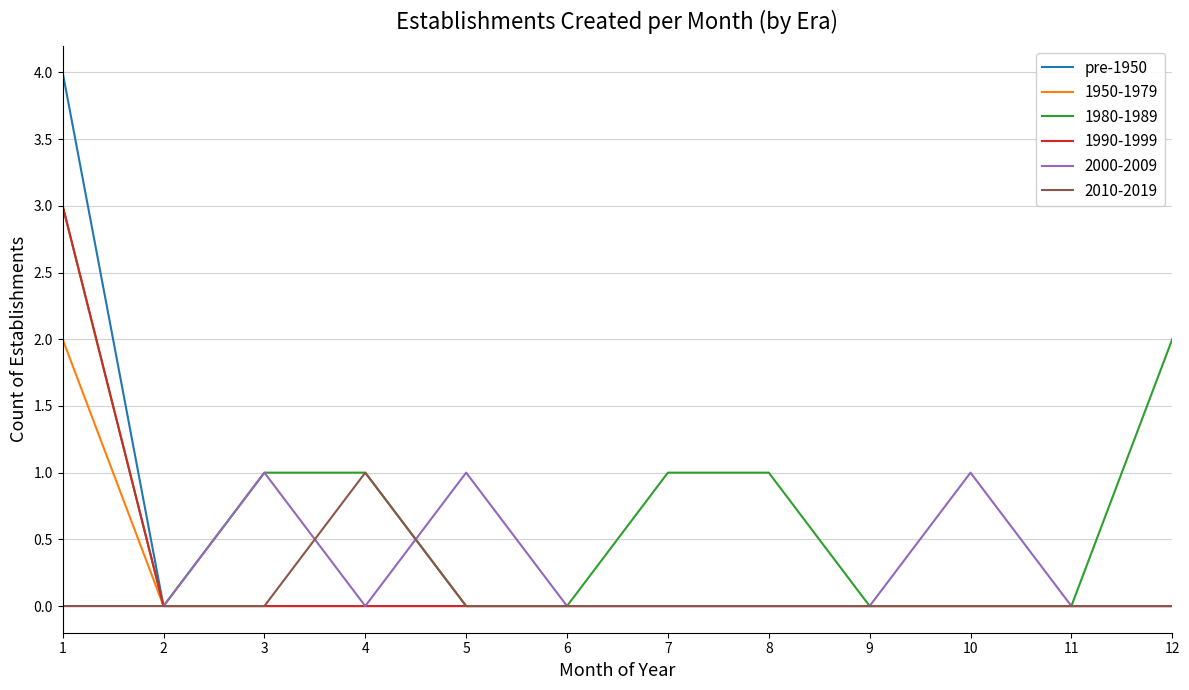

Which series has the largest total across all categories?

1980-1989